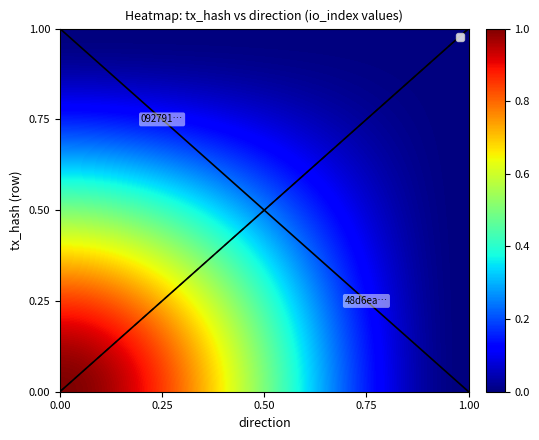

At which category is the sum across all series the highest?

-1